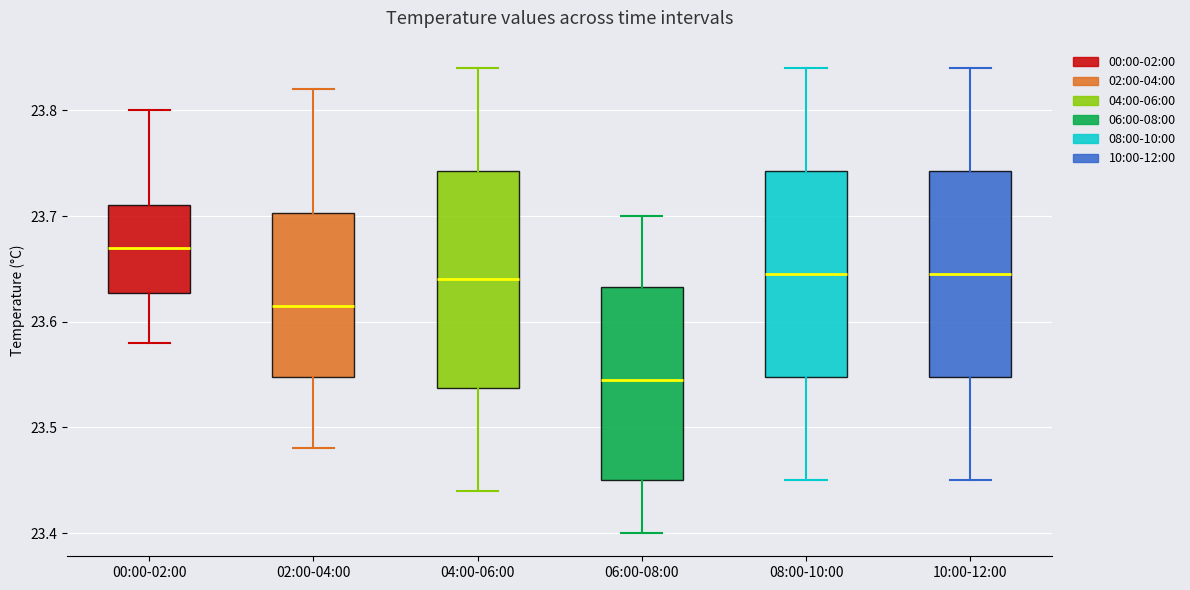

Which box has the lowest median line?

06:00-08:00